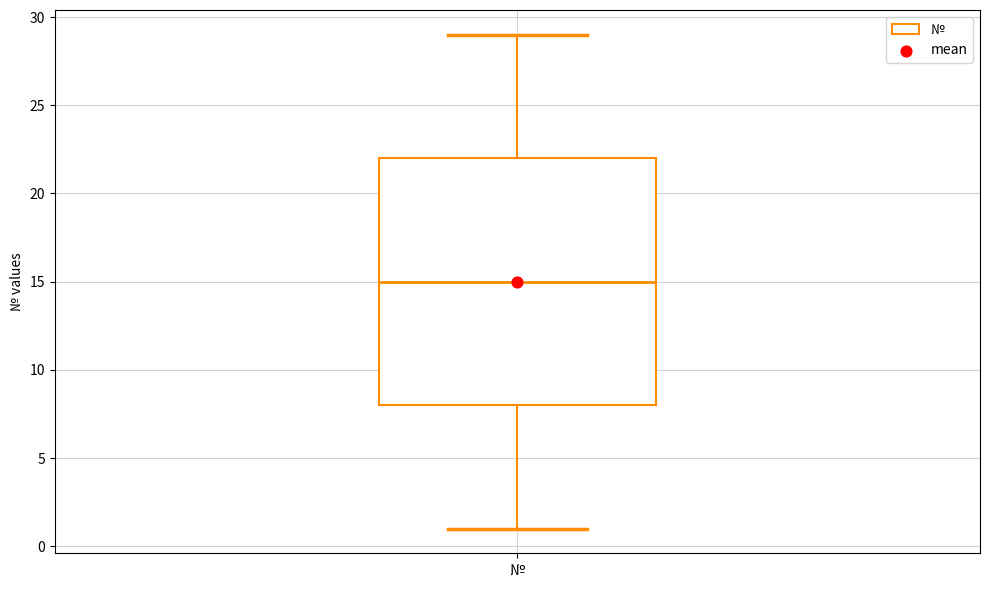

Read this box plot against the y-axis: the position of the median line, the range covered by the box, and the ends of both whiskers. The values are not printed on the chart, so give them approximately, as read against the axis.

median 15, box 8 to 22, whiskers 1 to 29